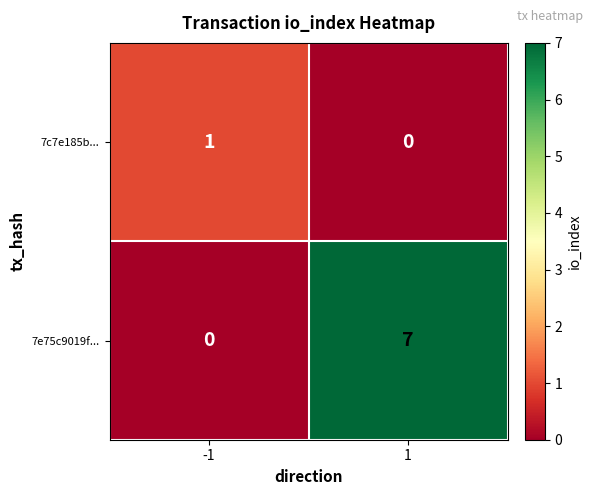

Which series has the largest total across all categories?

7e75c9019f...